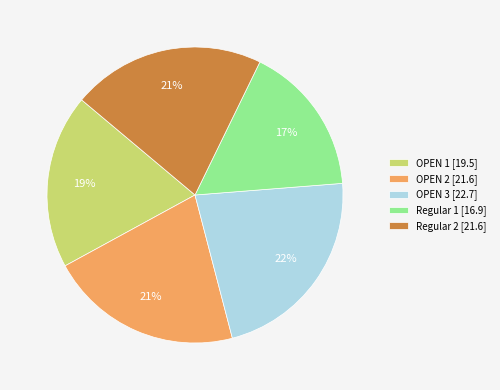

What percentage is the Regular 1 slice, to the nearest percent?

17%